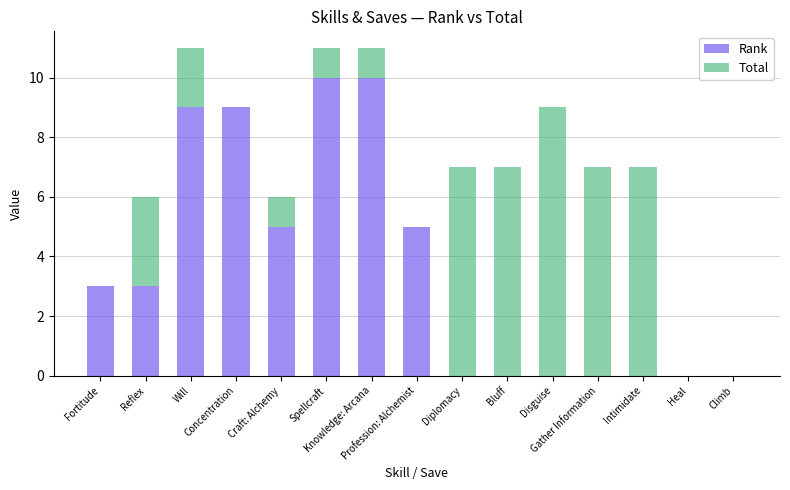

Are the bars horizontal?

No